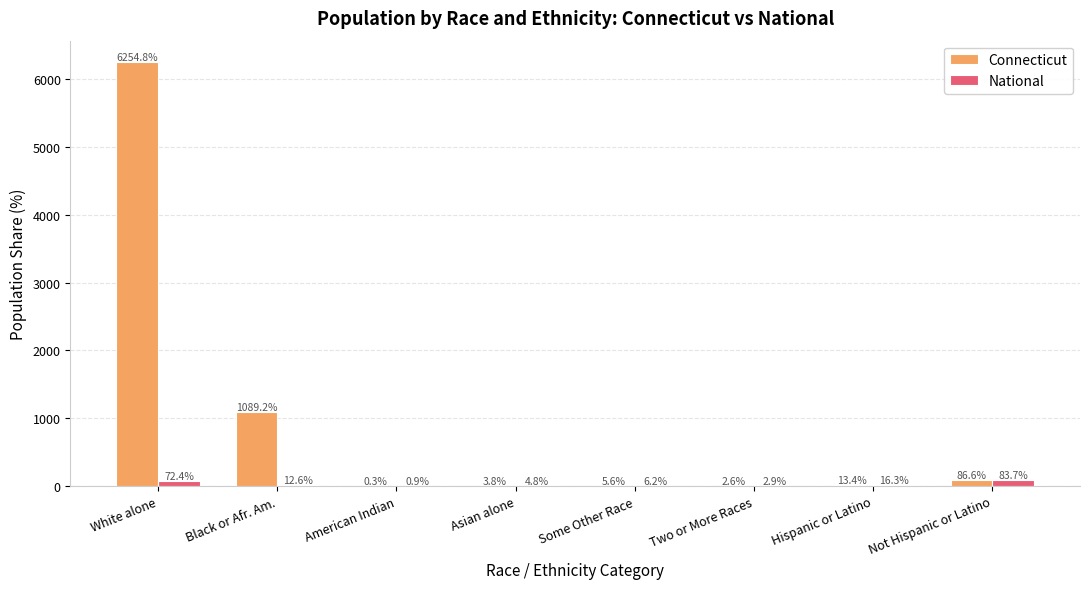

At which label does Connecticut reach its peak?

White alone